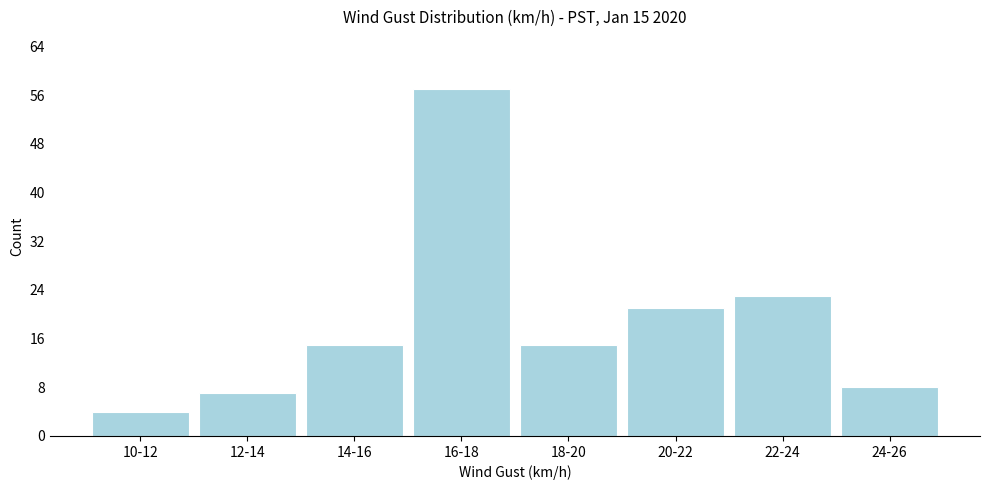

Reading left to right, transcribe all the data shown in this chart.

4	7	15	57	15	21	23	8